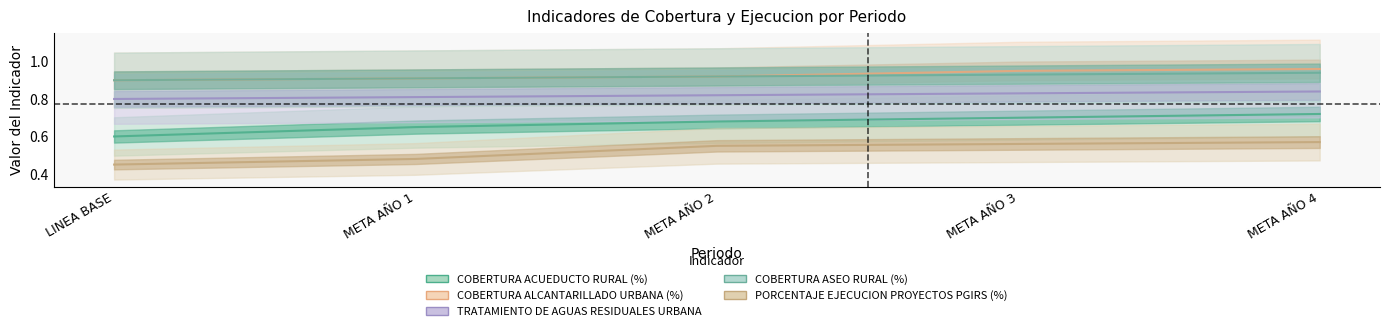

At which label does COBERTURA ASEO RURAL (%) reach its peak?

META AÑO 4